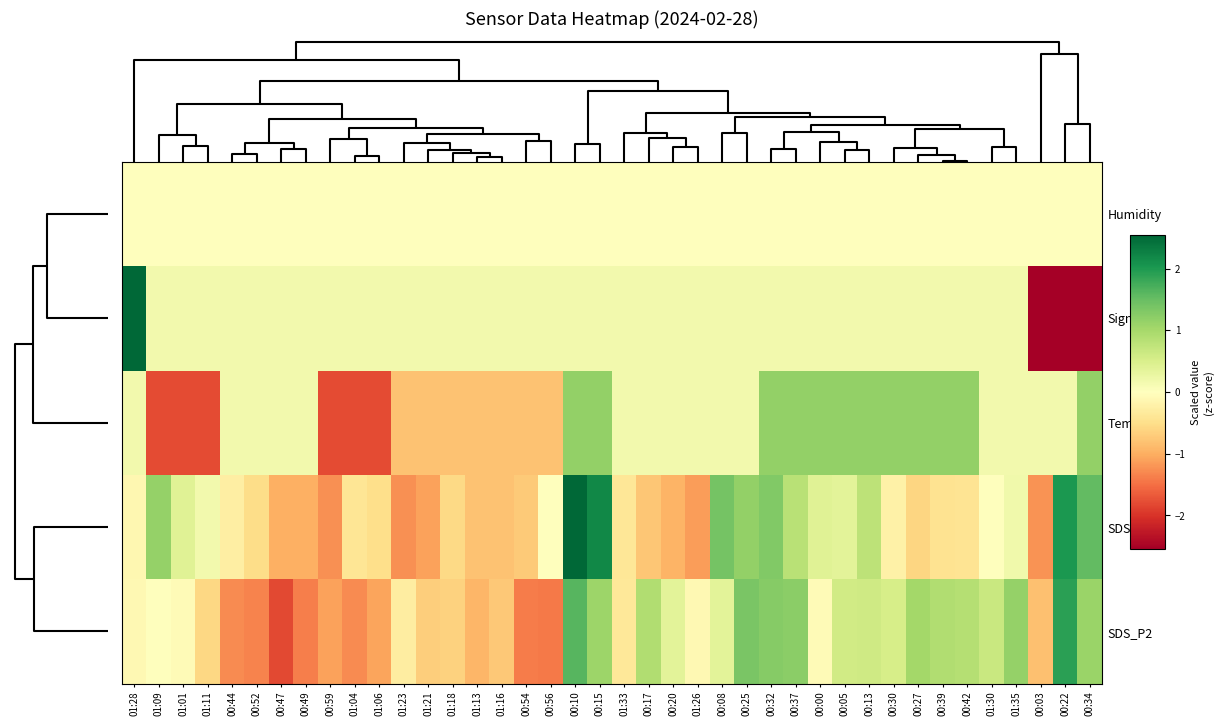

What is the smallest value displayed?

-3.0